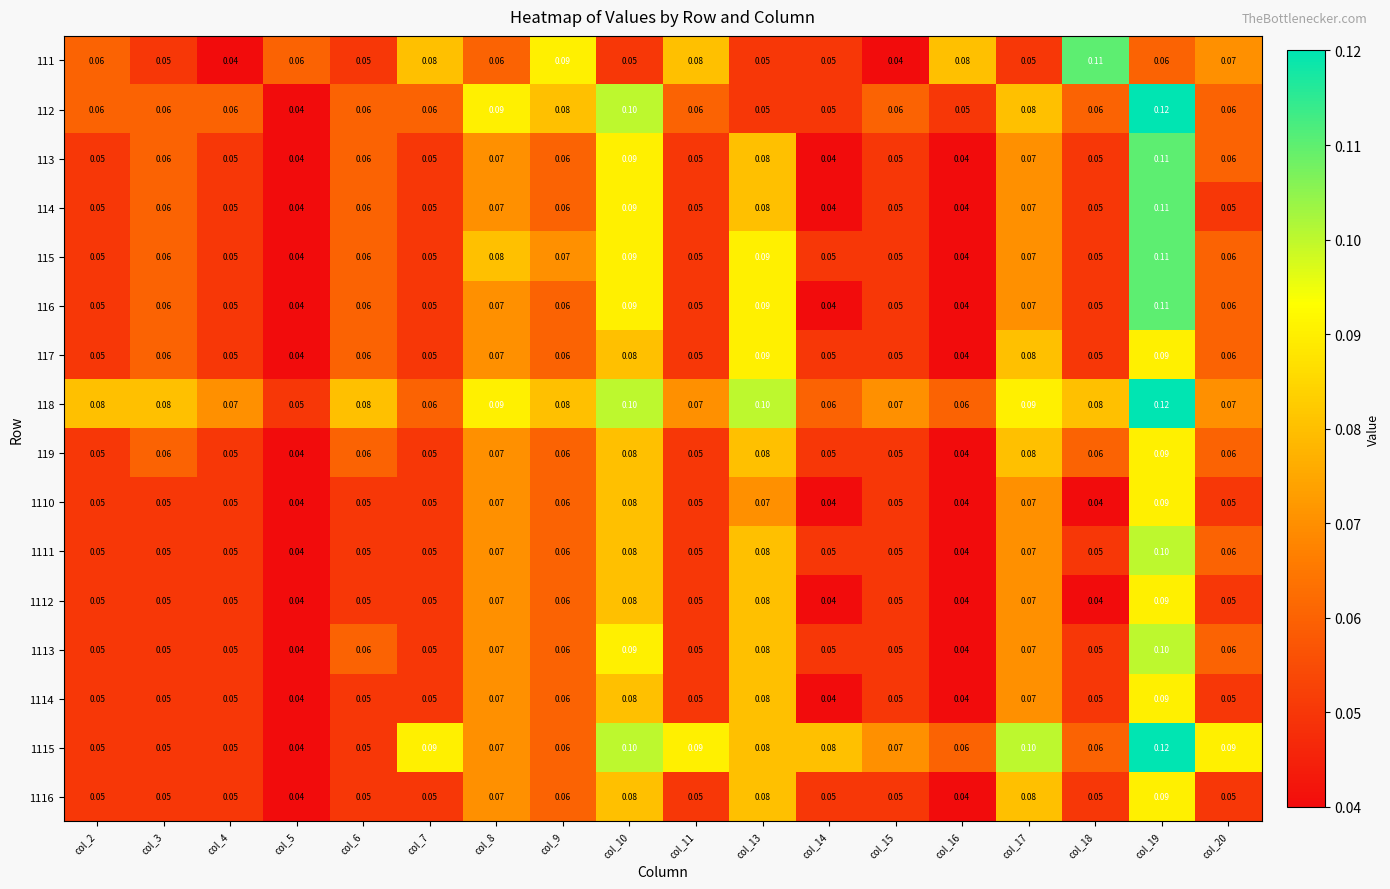

Is the value of 1112 at col_8 greater than the value of 118 at col_18?

No